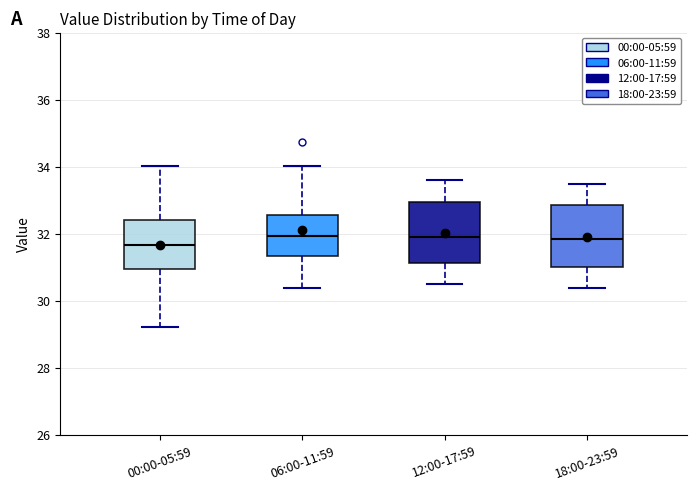

Reading left to right, transcribe this box plot: for each box, give where its median line is, the range the box spans, and where its two whiskers end, as read against the y-axis. The values are not printed on the chart, so give them approximately, as read against the axis.

00:00-05:59: median 31.6, box 31.0 to 32.4, whiskers 29.2 to 34.0
06:00-11:59: median 32.0, box 31.4 to 32.6, whiskers 30.4 to 34.0
12:00-17:59: median 32.0, box 31.2 to 33.0, whiskers 30.6 to 33.6
18:00-23:59: median 31.8, box 31.0 to 32.8, whiskers 30.4 to 33.6